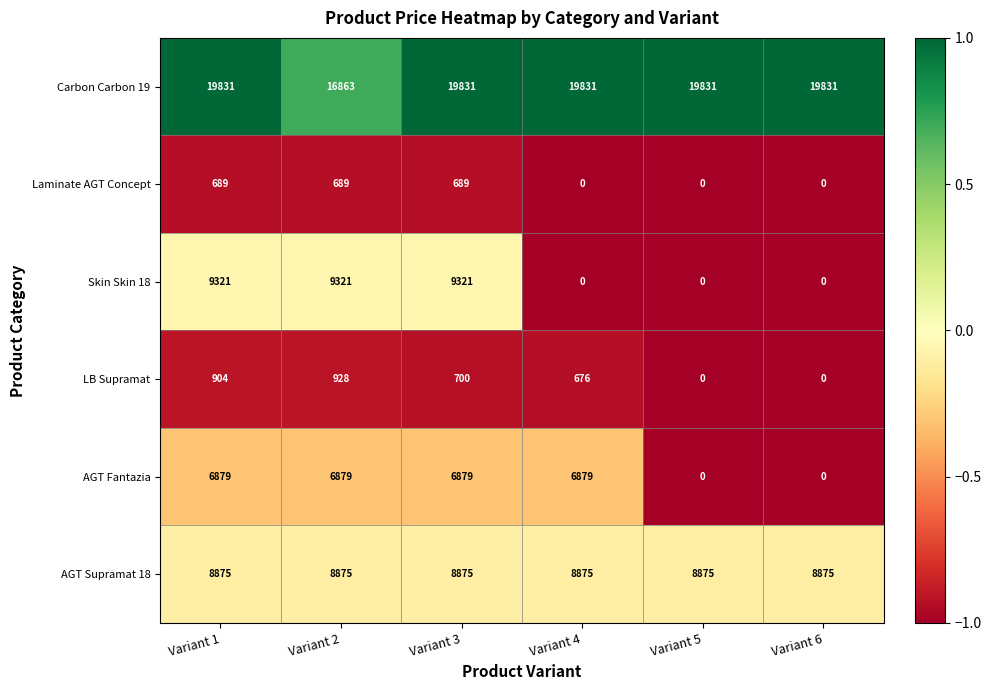

Which series changed the most between Variant 4 and Variant 5?

AGT Fantazia